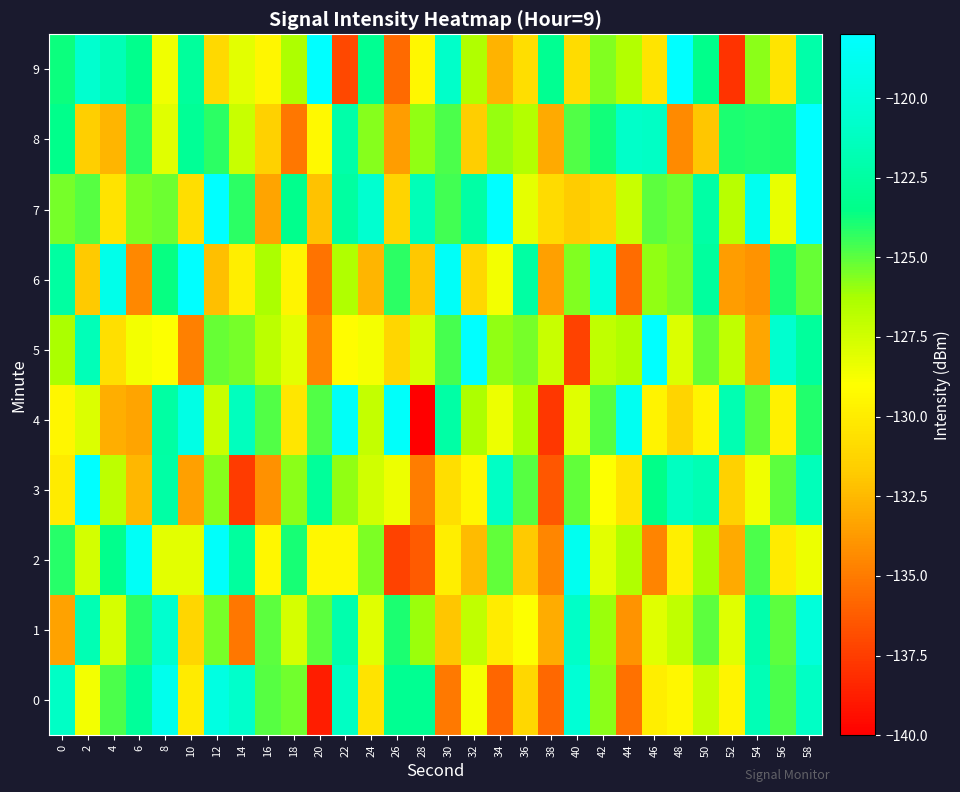

Rank the series by their maximum value, from lowest to highest.

1, 0, 4, 2, 3, 6, 9, 5, 7, 8